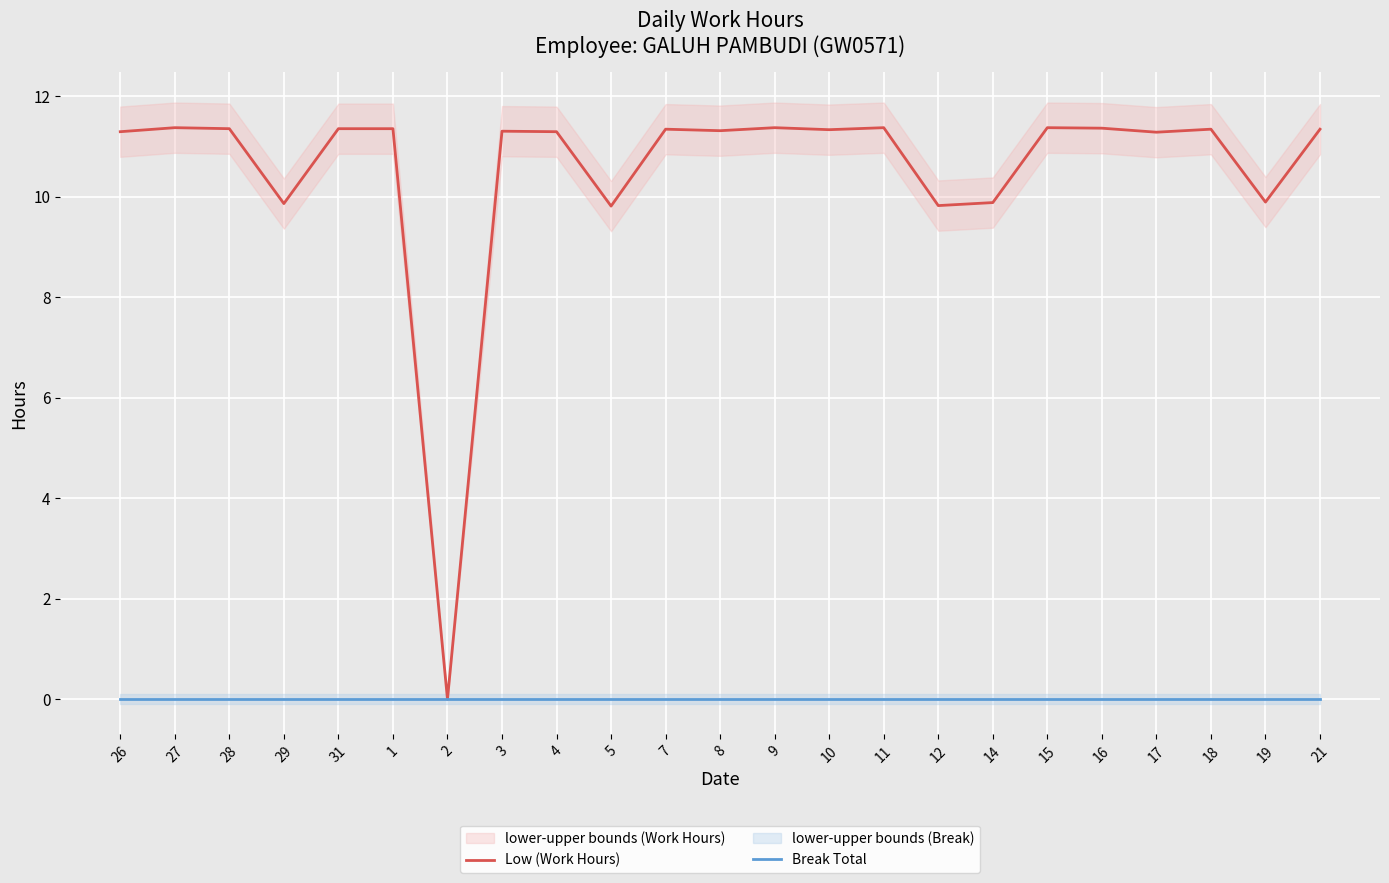

Between 4 and 29, which is larger?

4